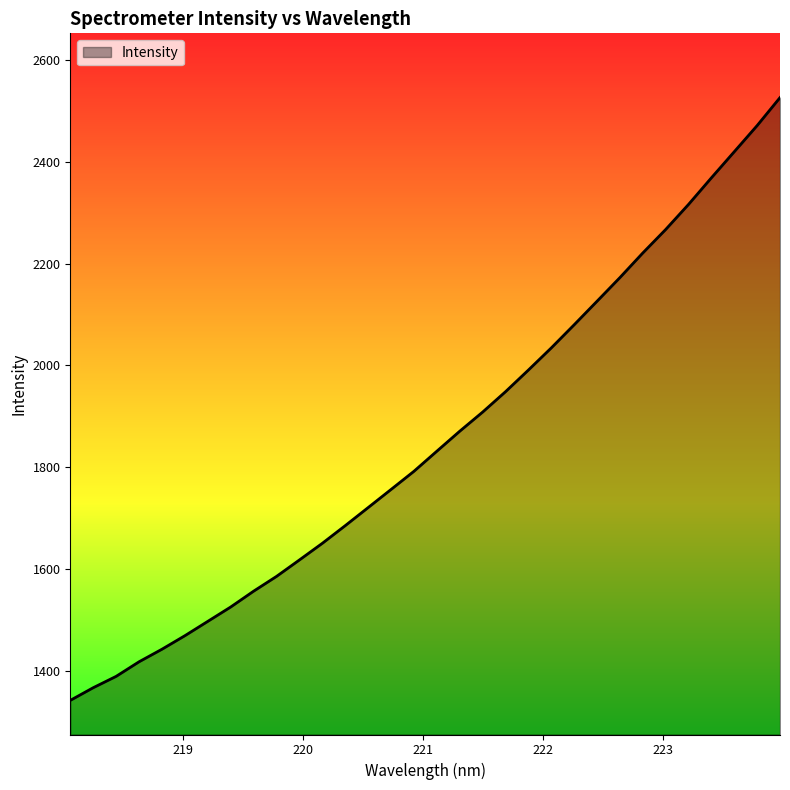

What is the greatest value displayed?

2526.6